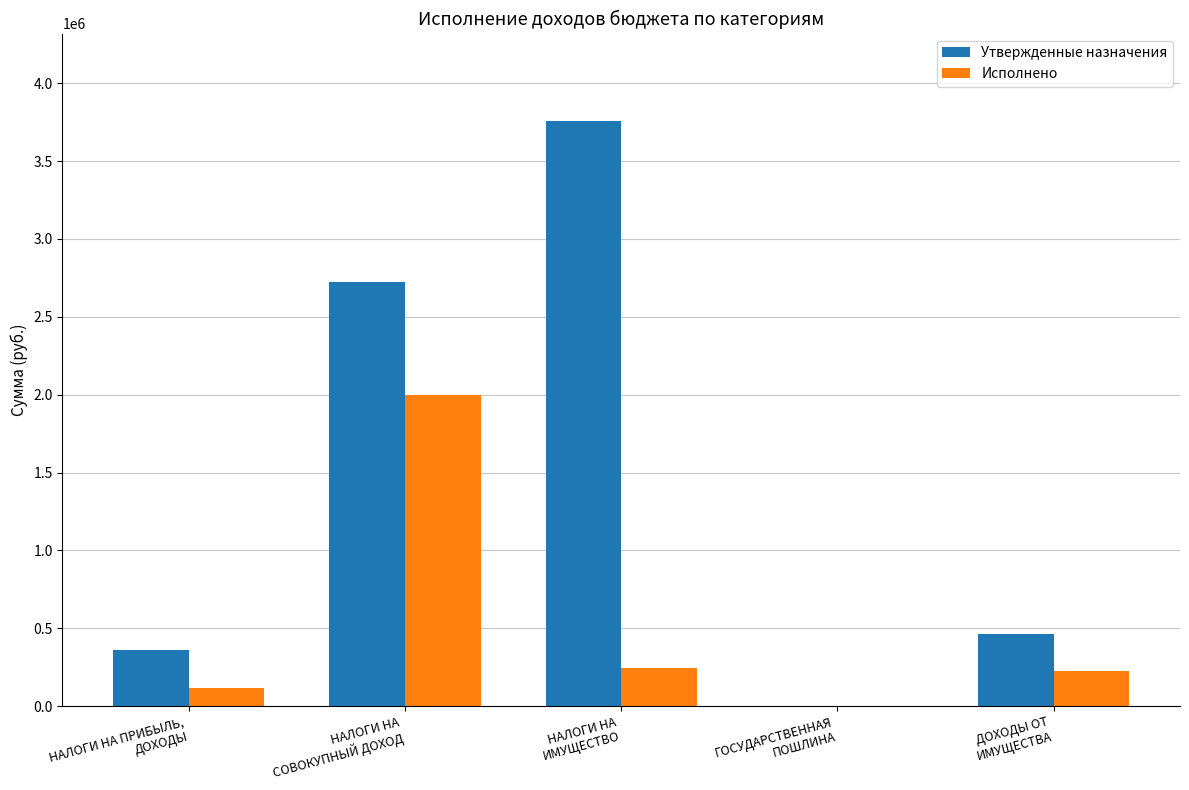

How many groups of bars are there?

5